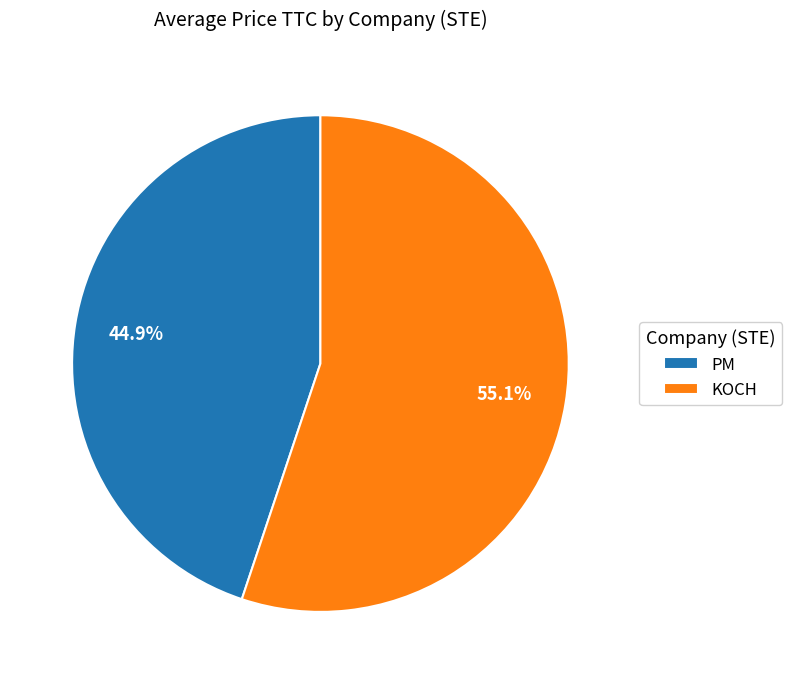

Does KOCH represent more than half of the total?

Yes